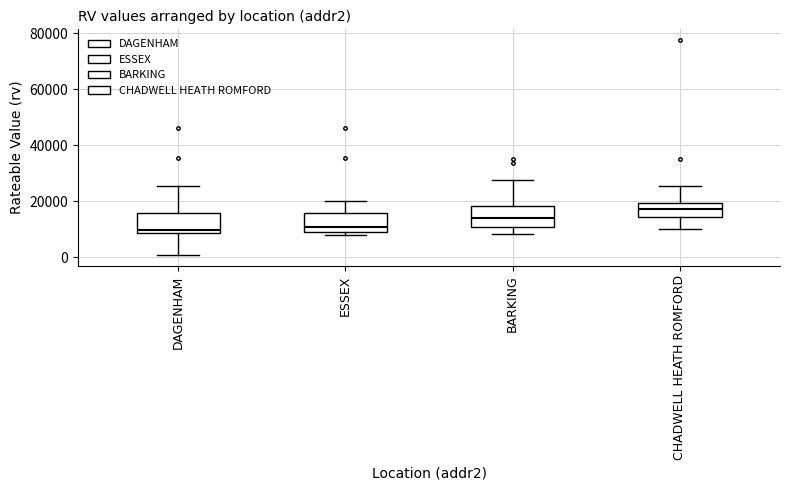

Reading left to right, transcribe this box plot: for each box, give where its median line is, the range the box spans, and where its two whiskers end, as read against the y-axis. The values are not printed on the chart, so give them approximately, as read against the axis.

DAGENHAM: median 10000, box 8000 to 16000, whiskers 0 to 26000
ESSEX: median 10000 (just above the box's lower edge), box 10000 to 16000, whiskers 8000 to 20000
BARKING: median 14000, box 10000 to 18000, whiskers 8000 to 28000
CHADWELL HEATH ROMFORD: median 18000, box 14000 to 20000, whiskers 10000 to 26000